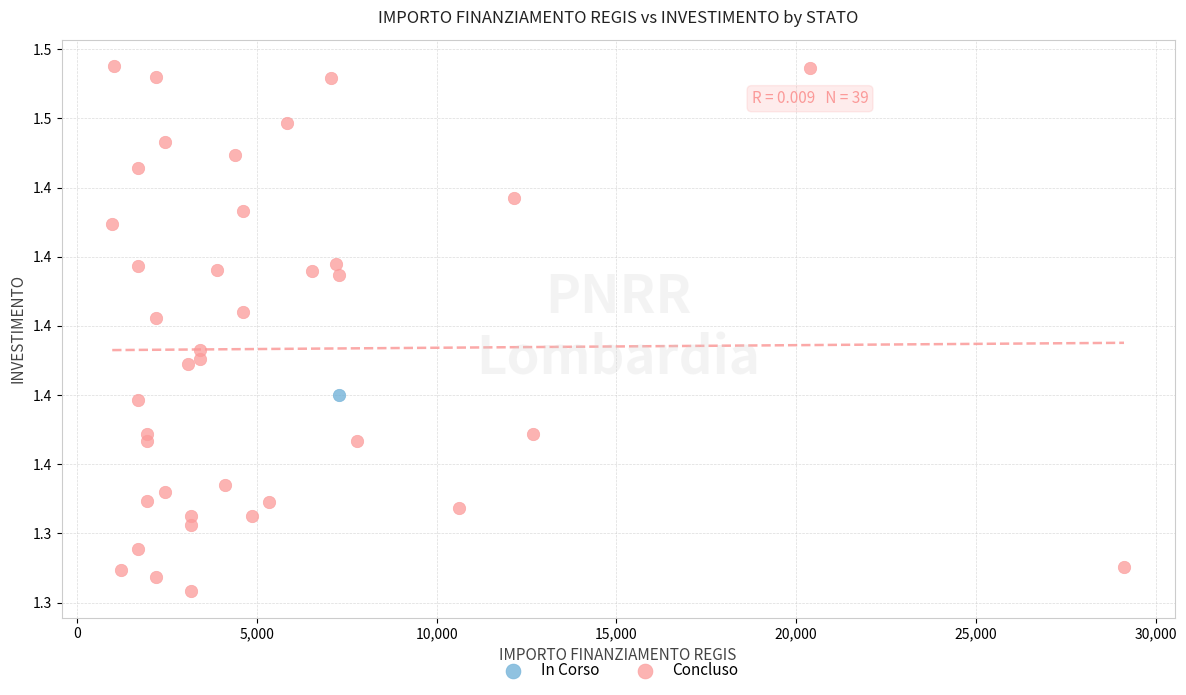

What are all the series names shown in the legend?

In Corso, Concluso